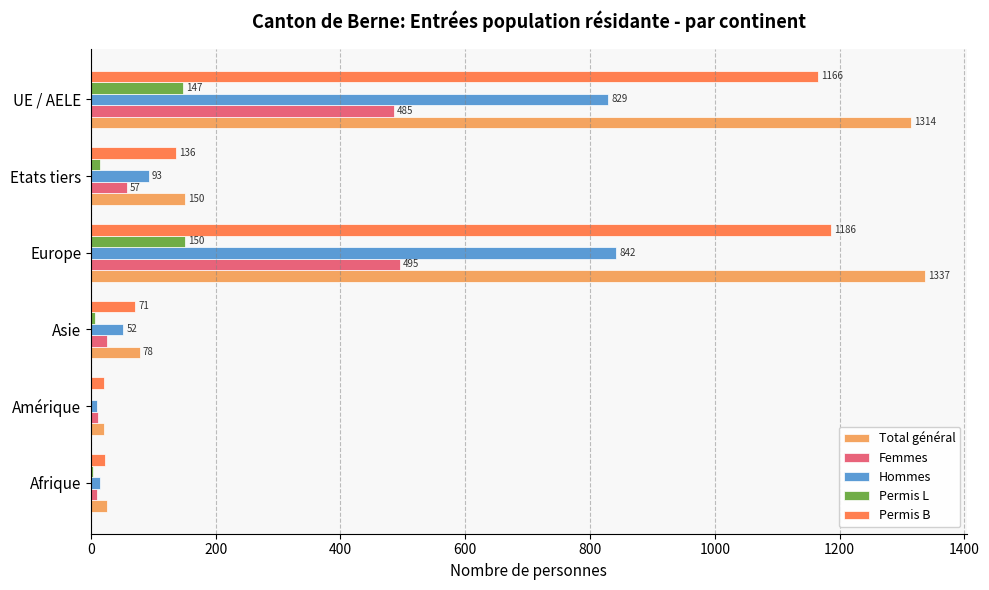

Between Asie and UE / AELE, which series saw the biggest shift?

Total général